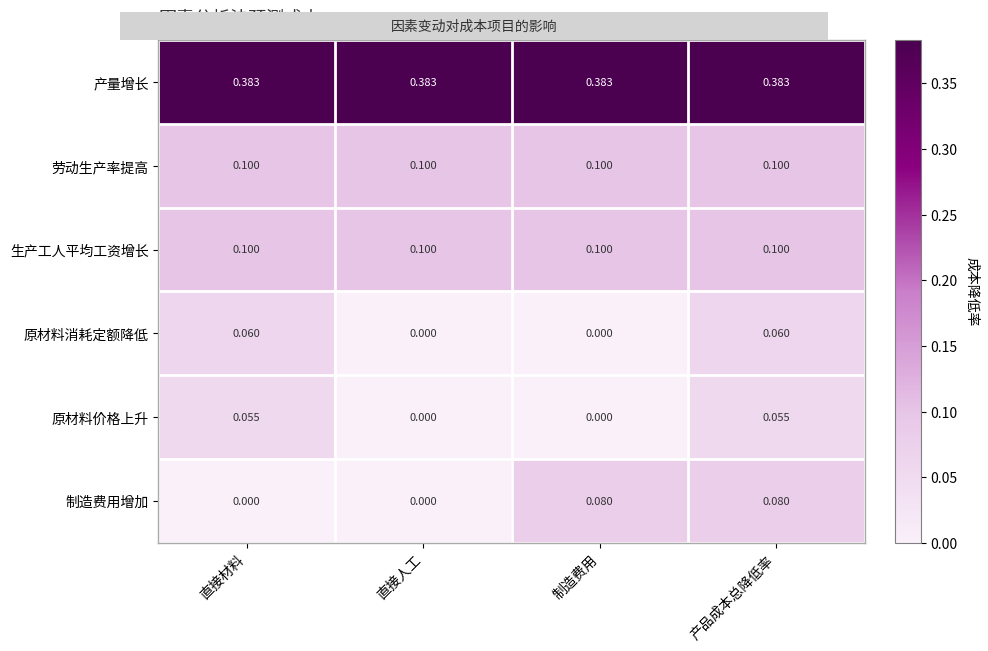

Which series changed the most between 制造费用 and 产品成本总降低率?

原材料消耗定额降低